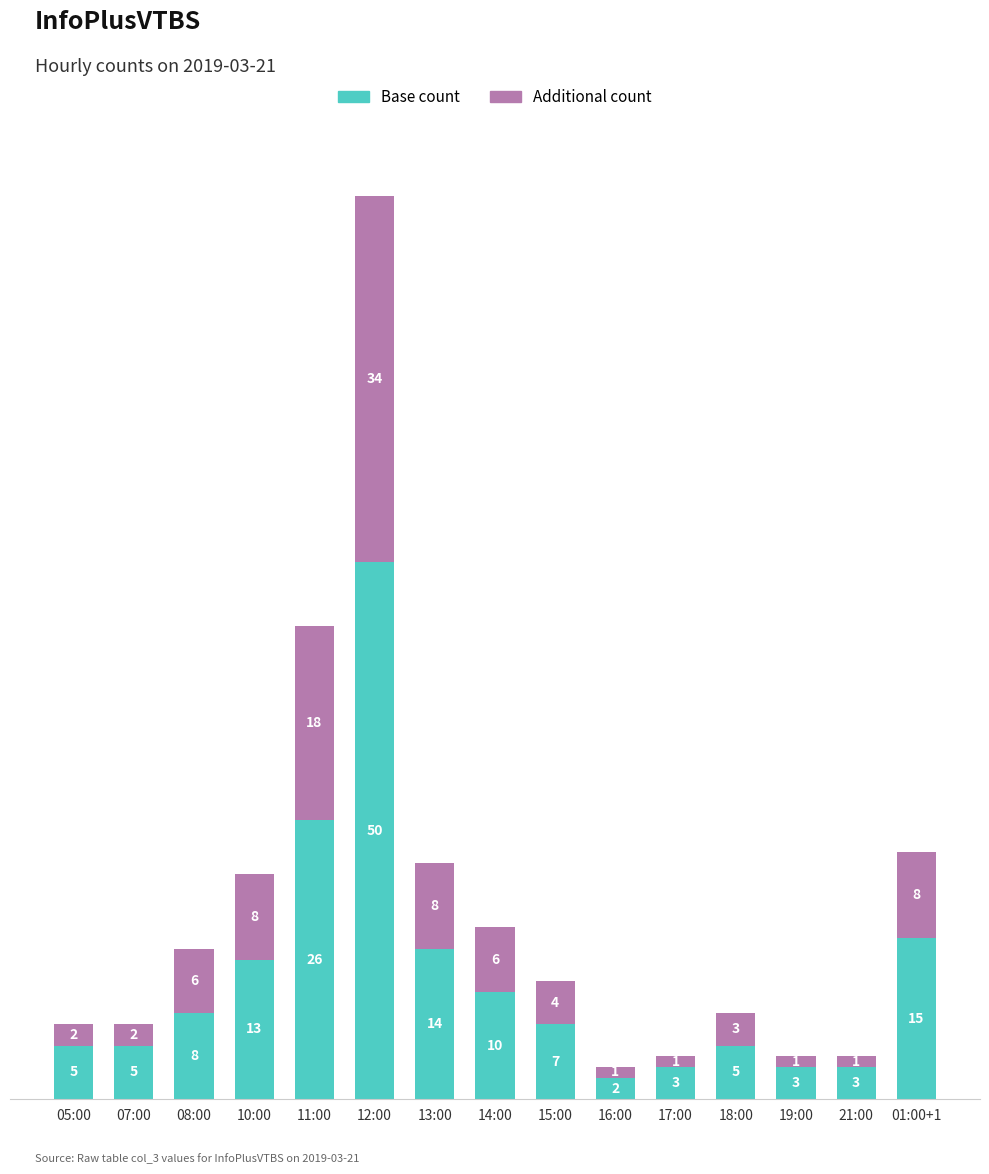

At which label does Base count reach its peak?

12:00